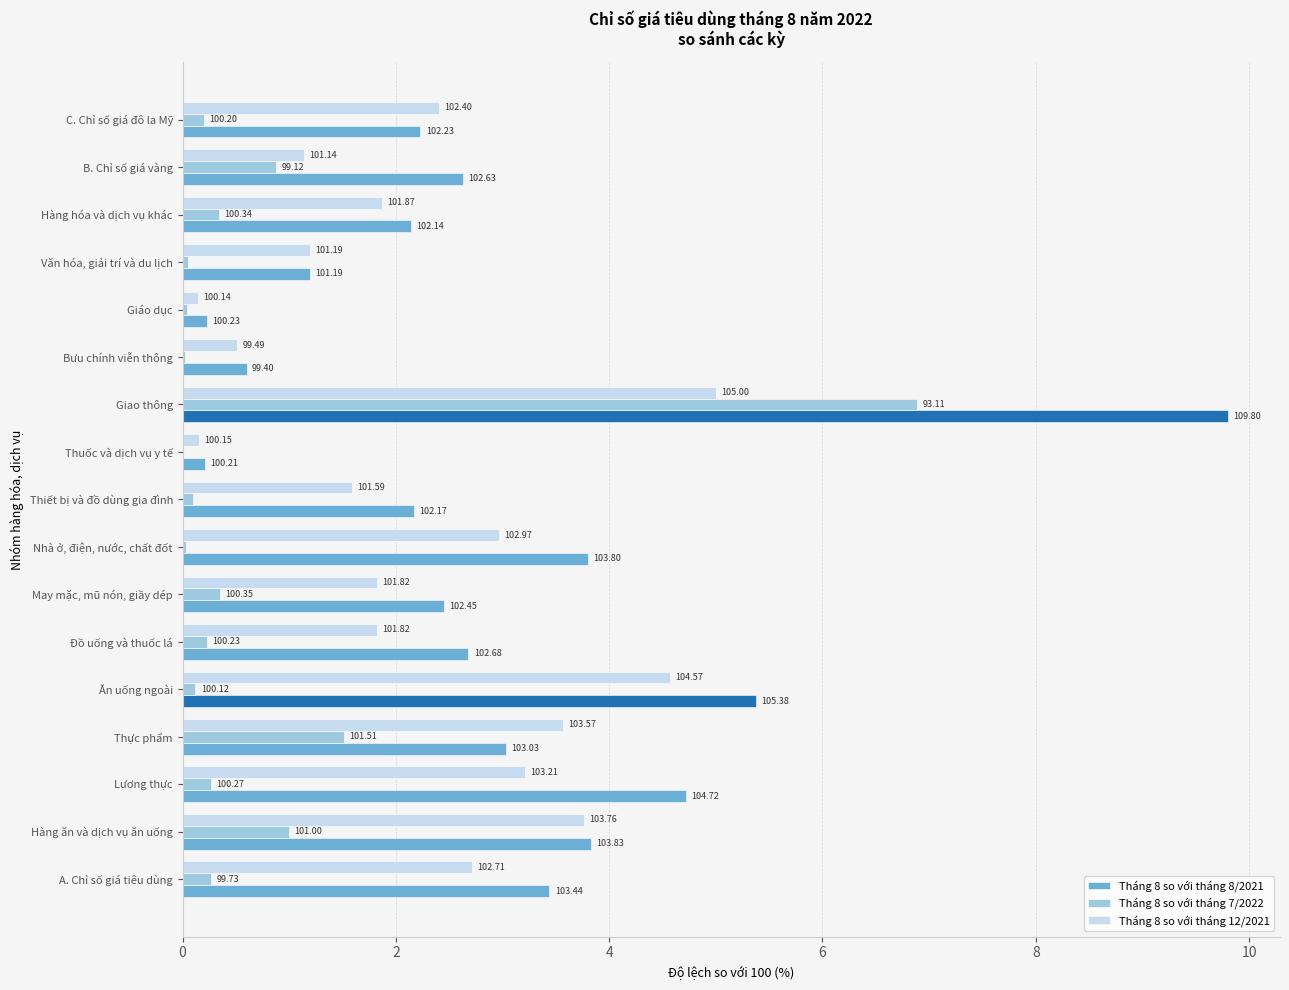

Rank the series by their average value, from lowest to highest.

Tháng 8 so với tháng 7/2022, Tháng 8 so với tháng 12/2021, Tháng 8 so với tháng 8/2021